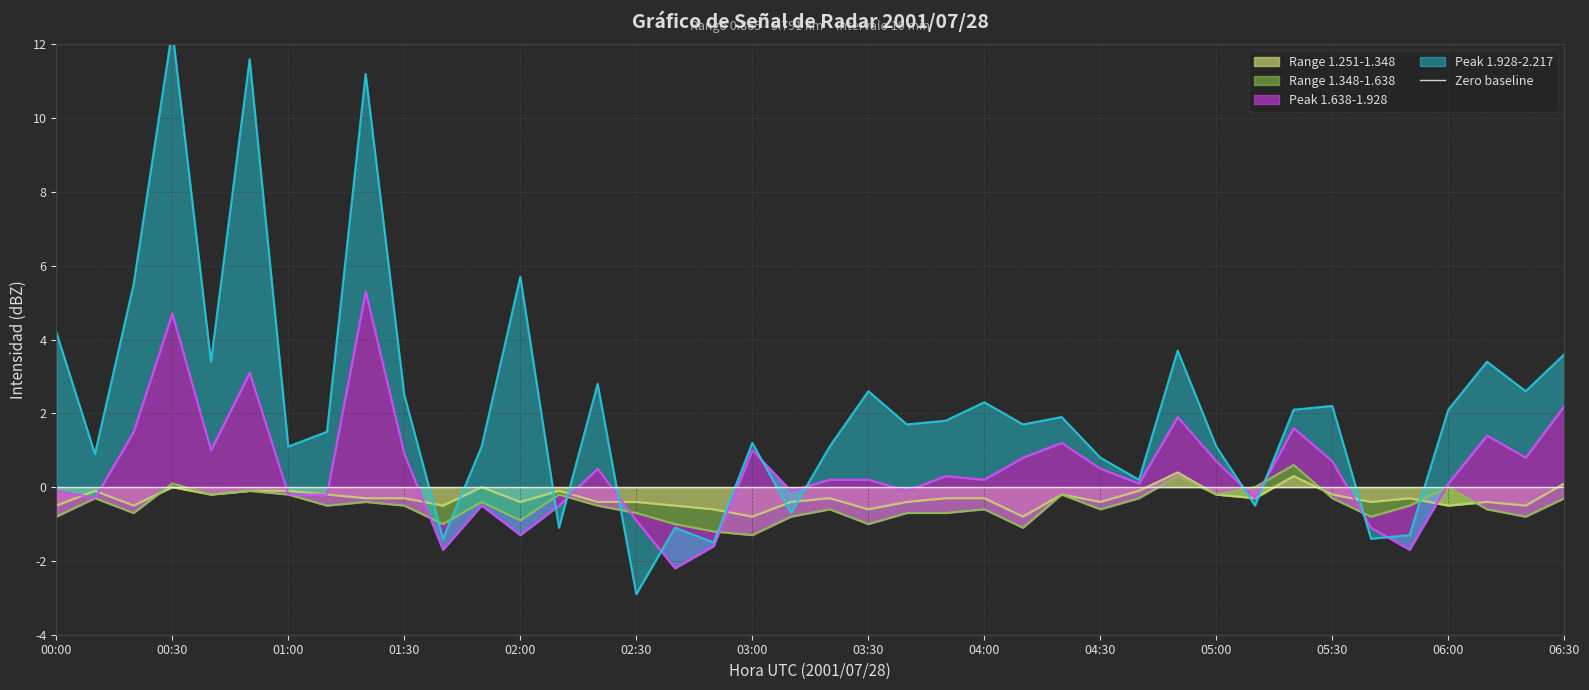

Is it true that Peak 1.638-1.928 equals 0.4 at 00:00?

False